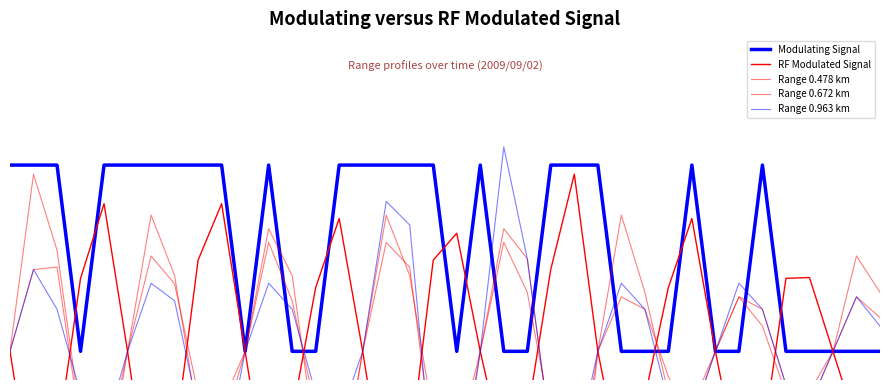

What are all the series names shown in the legend?

Modulating Signal, RF Modulated Signal, Range 0.478 km, Range 0.672 km, Range 0.963 km